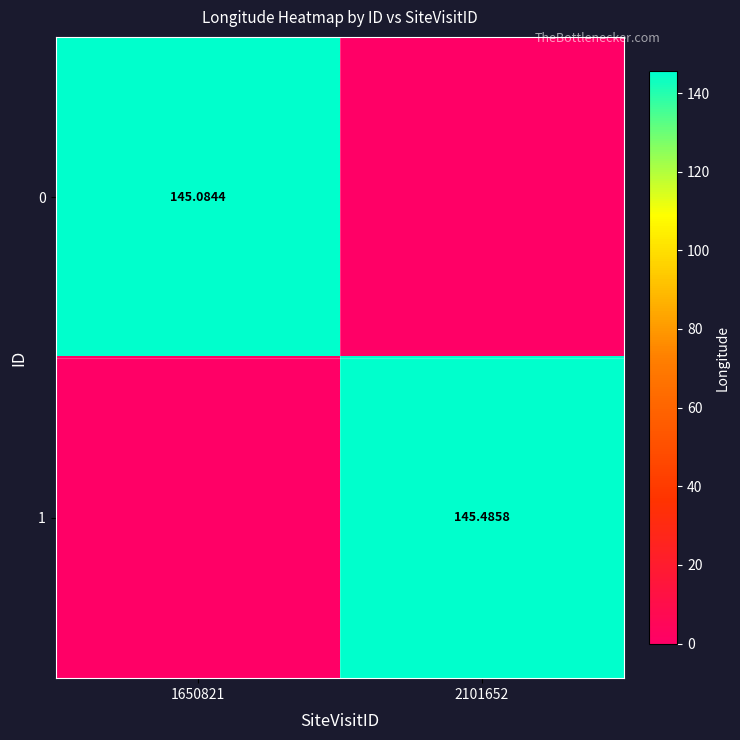

Is the value of 0 at 1650821 greater than the value of 1 at 2101652?

No